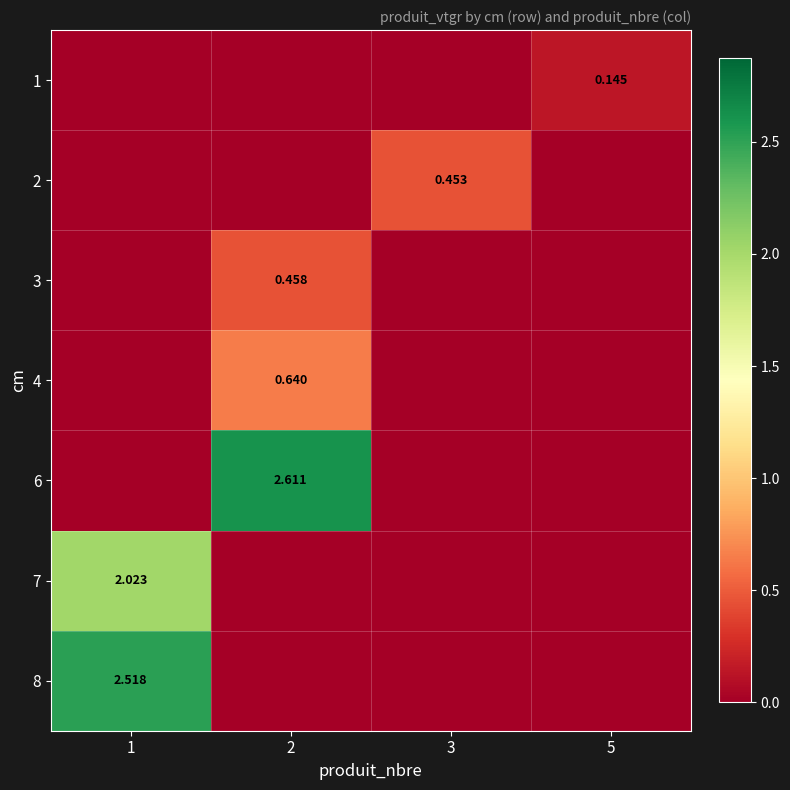

The 3 series shows 0.0 at 3. True or false?

True